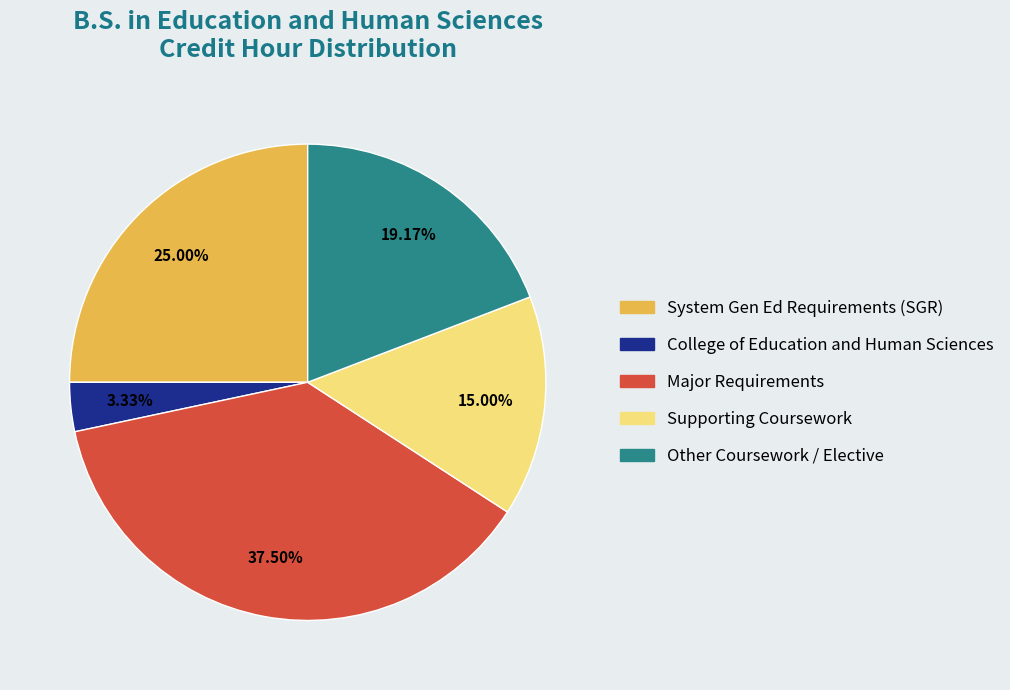

What percentage do Supporting Coursework and College of Education and Human Sciences together represent?

18.3%